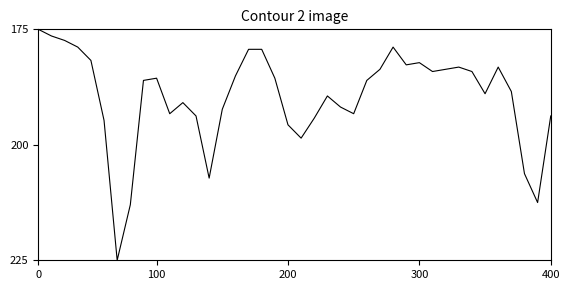

How many categories are shown in the chart?

40